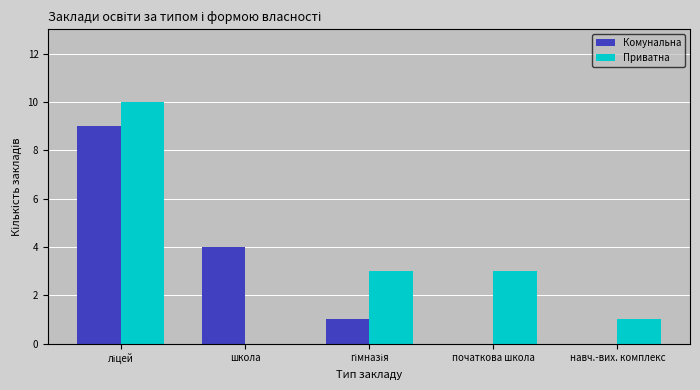

Which series has the largest total across all categories?

Приватна